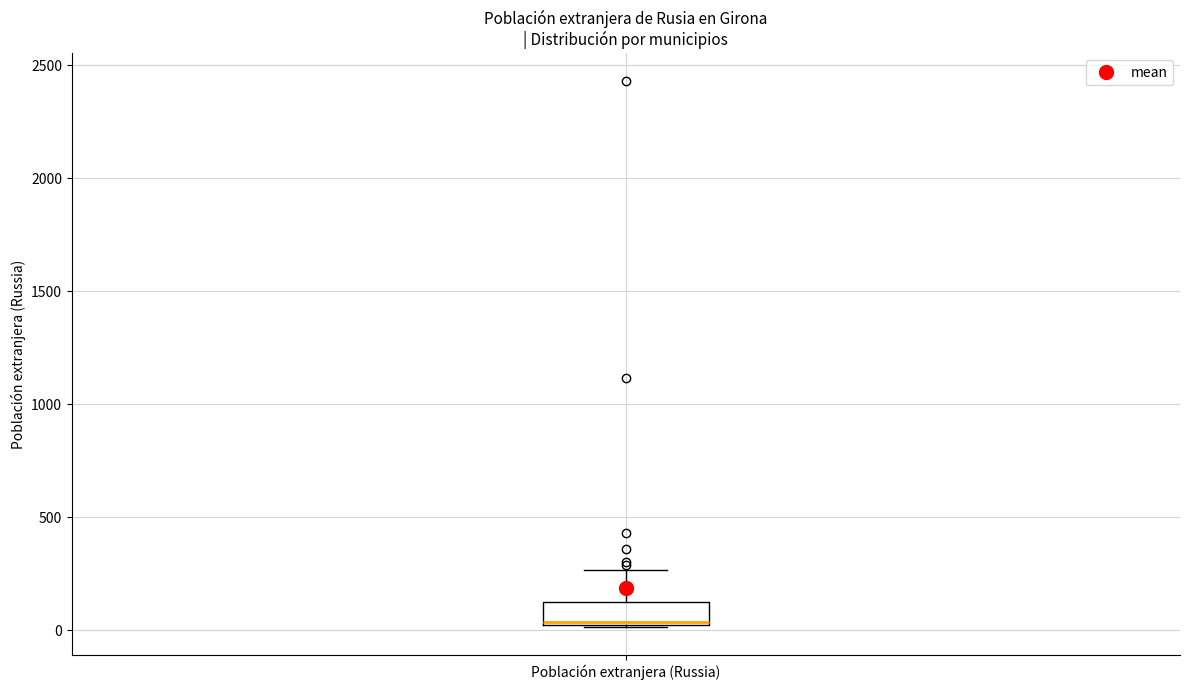

Where does the upper whisker of the box for Población extranjera (Russia) end on the y-axis? The values are not printed on the chart, so give them approximately, as read against the axis.

250